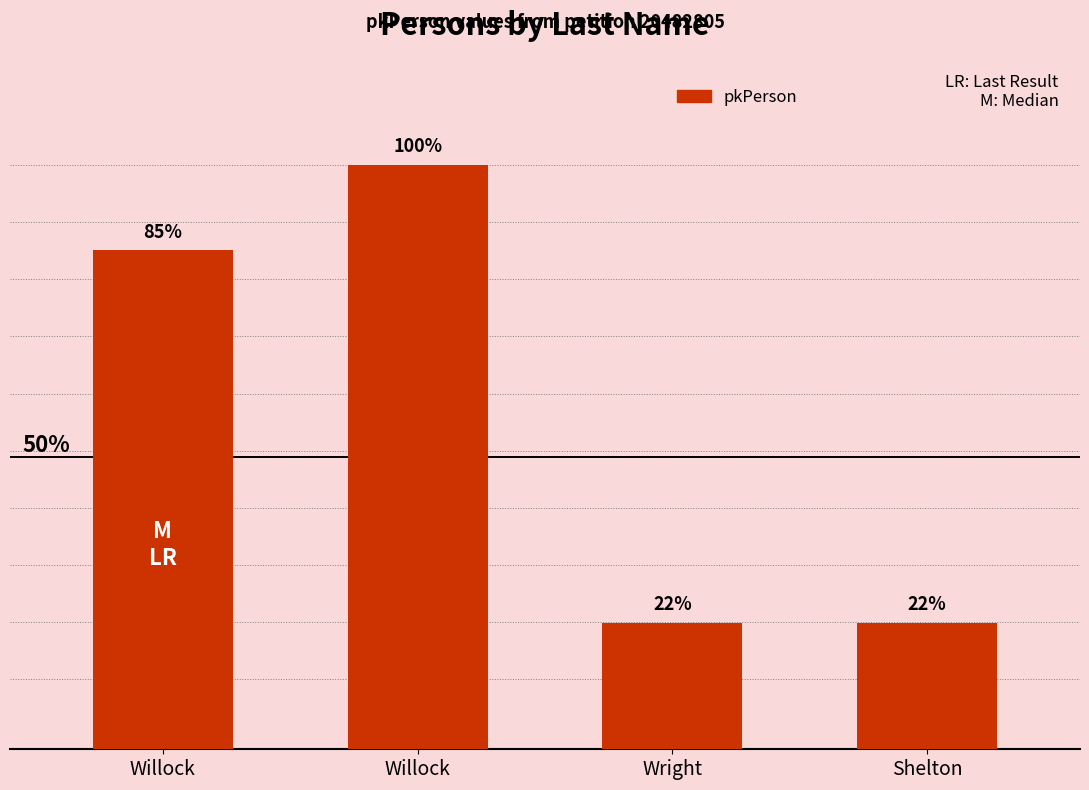

Is it true that the value at Wright is 9799?

True